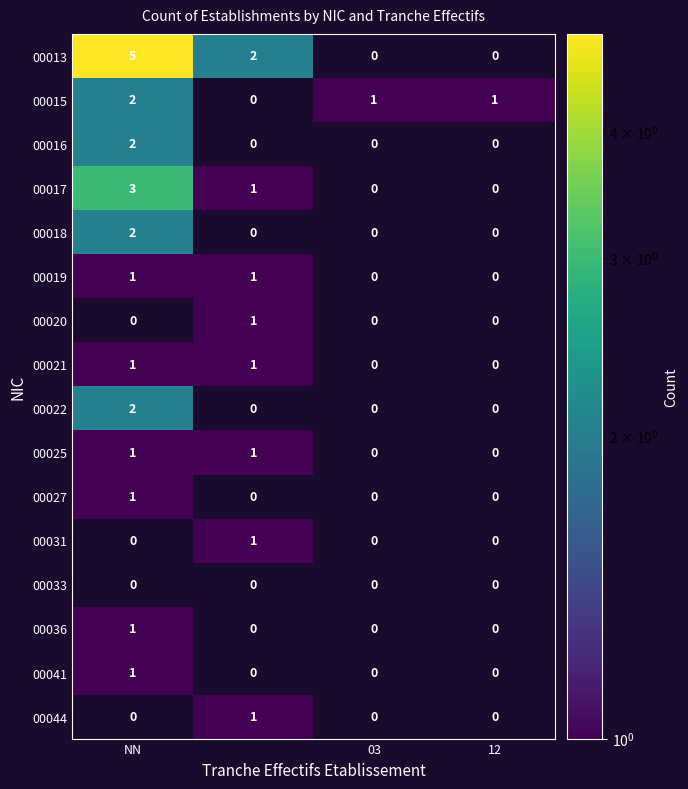

Count the number of data series in this chart.

16